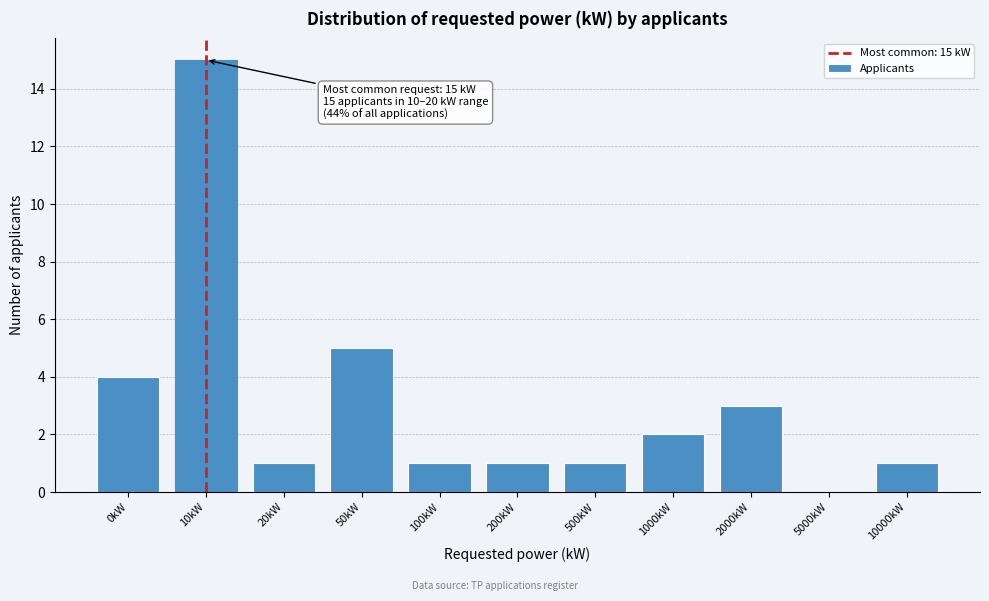

Reading right to left, transcribe all the data shown in this chart.

10000kW=1	5000kW=0	2000kW=3	1000kW=2	500kW=1	200kW=1	100kW=1	50kW=5	20kW=1	10kW=15	0kW=4